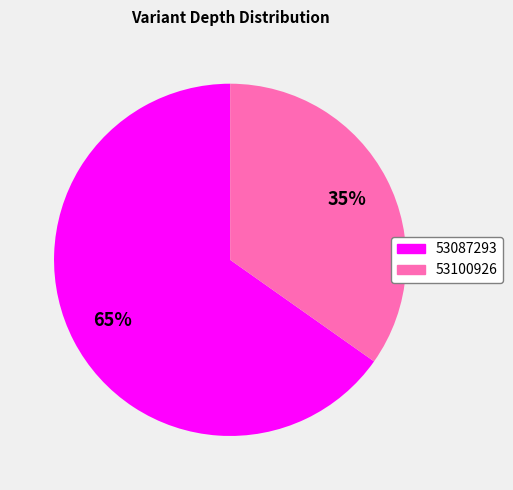

True or false: 53087293 accounts for 73% of the total.

False